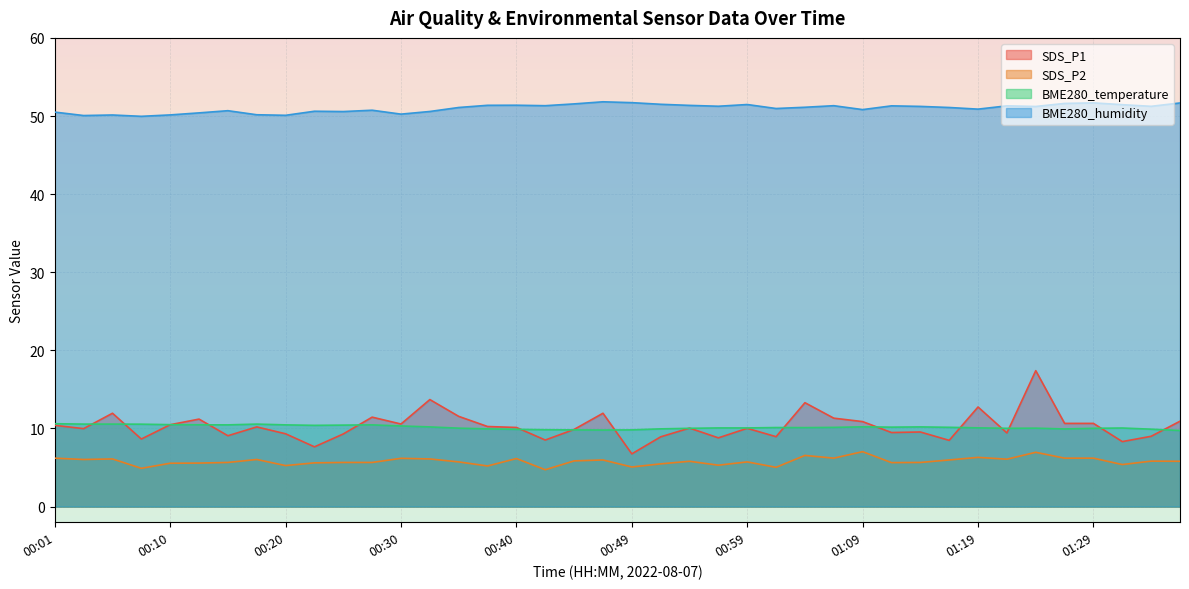

At 00:23, list the series in order from smallest to largest.

SDS_P2, SDS_P1, BME280_temperature, BME280_humidity